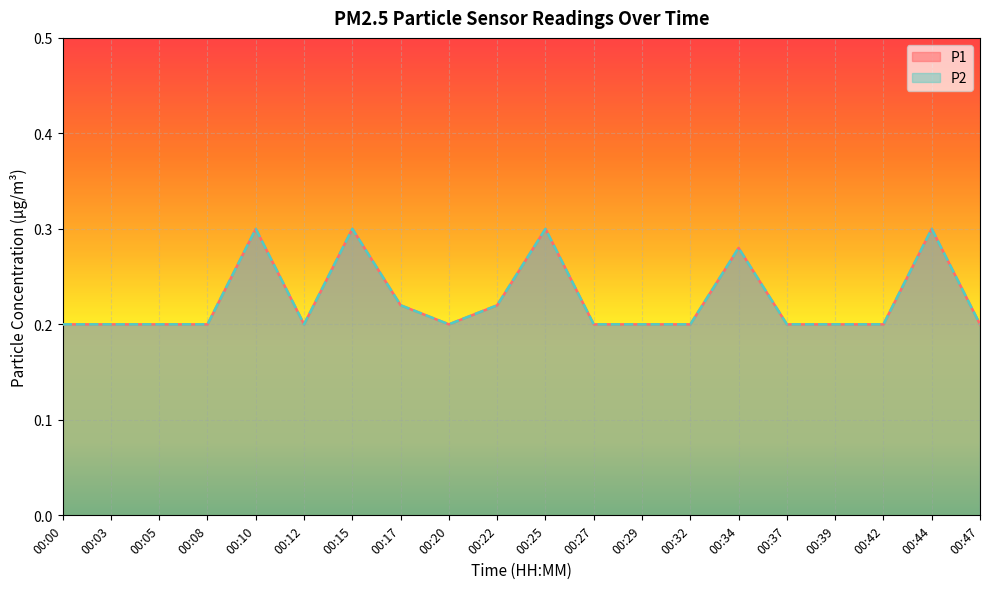

Rank the series at 00:00 from lowest to highest value.

P1, P2